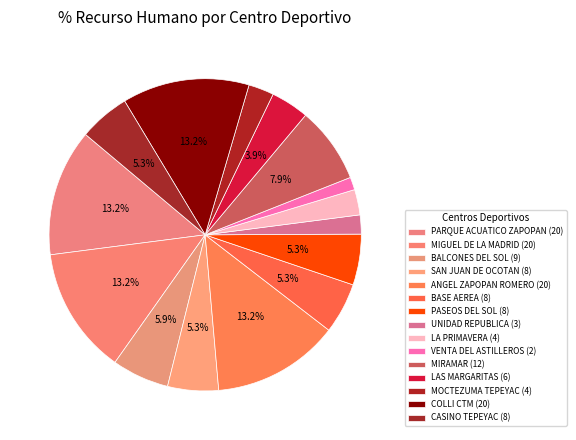

Which has a higher value, VENTA DEL ASTILLEROS or CASINO TEPEYAC?

CASINO TEPEYAC